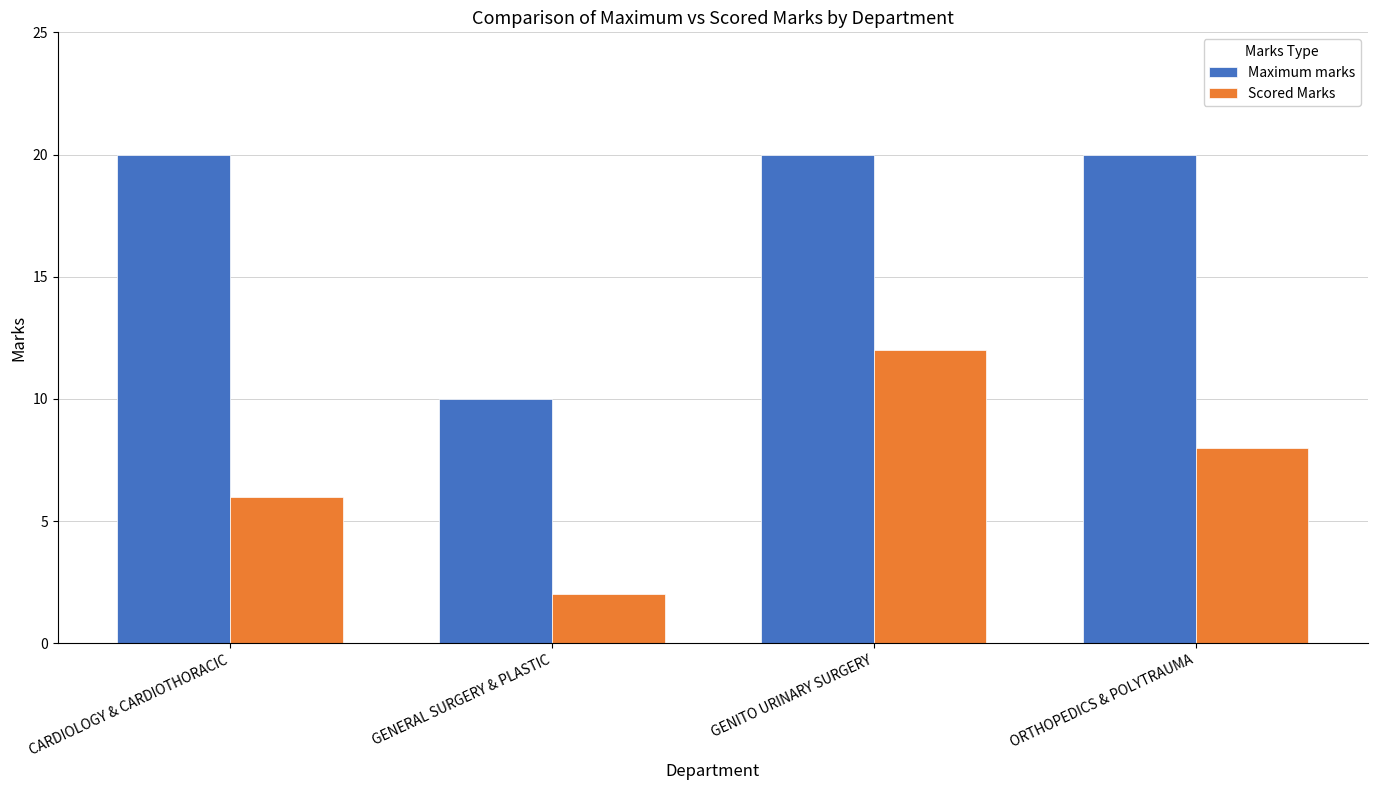

Is it true that Maximum marks equals 10 at GENERAL SURGERY & PLASTIC?

True